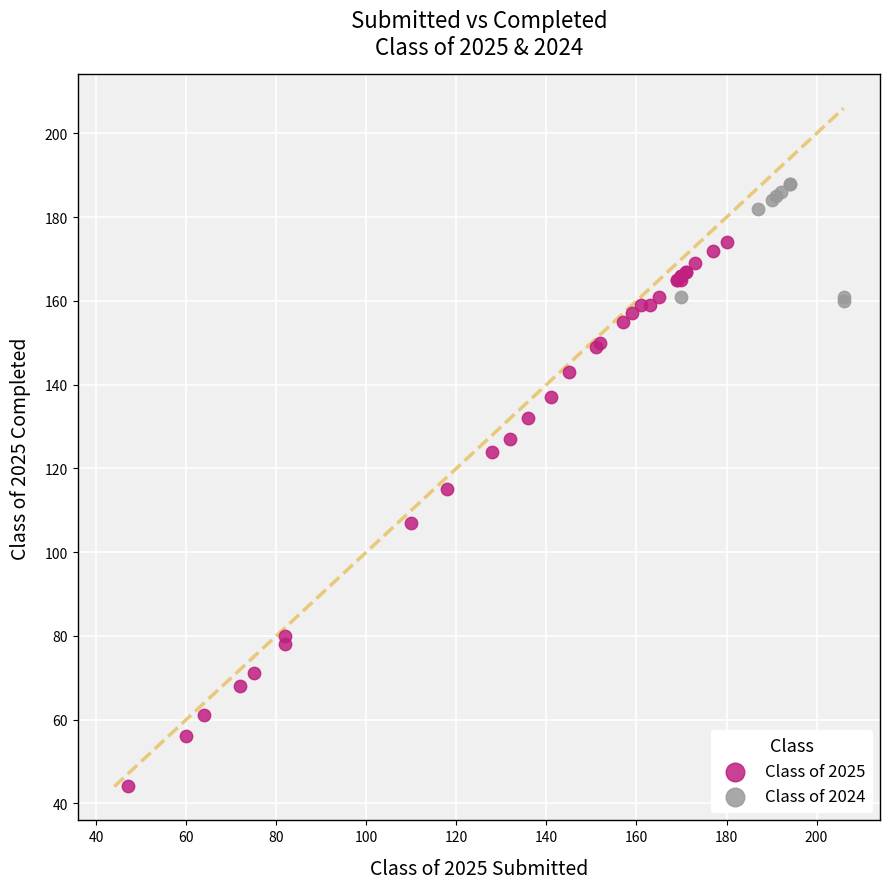

What are all the series names shown in the legend?

Class of 2025, Class of 2024